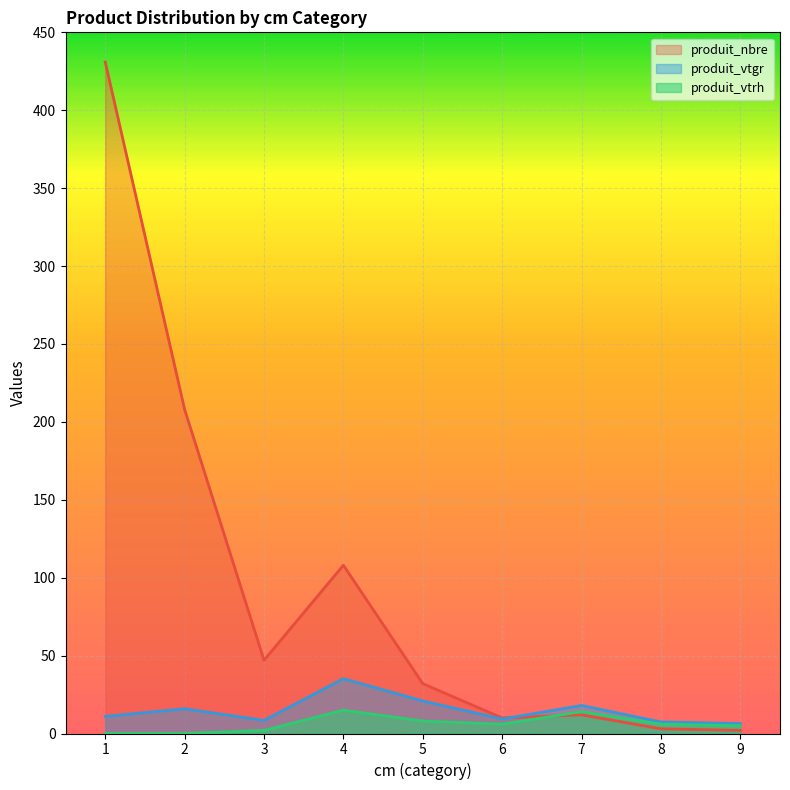

Rank the categories by produit_nbre value from highest to lowest.

1, 2, 4, 3, 5, 7, 6, 8, 9